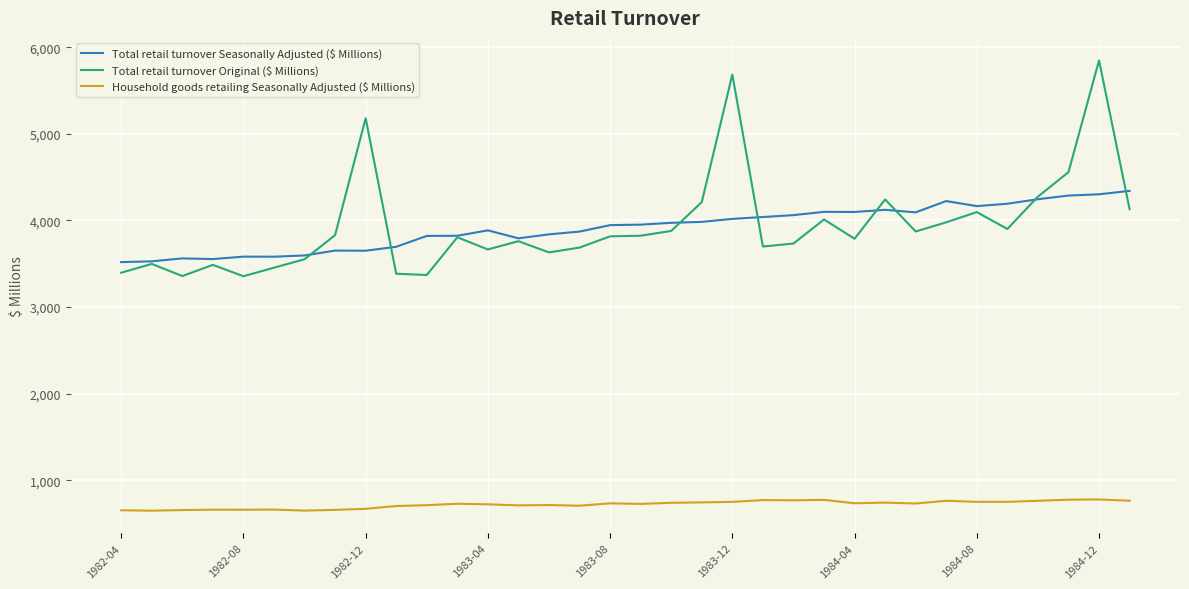

Which series has the widest spread of values?

Total retail turnover Original ($ Millions)